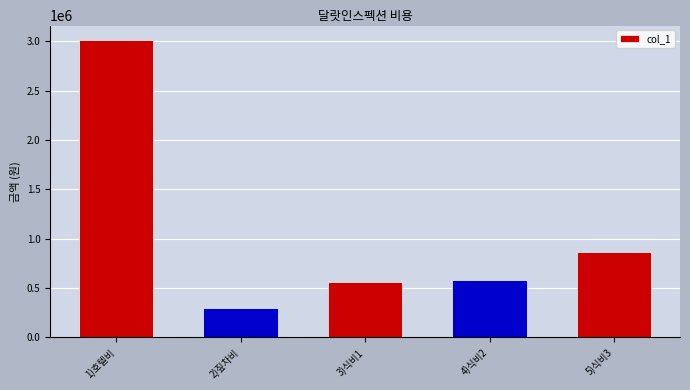

Count the number of data series in this chart.

1